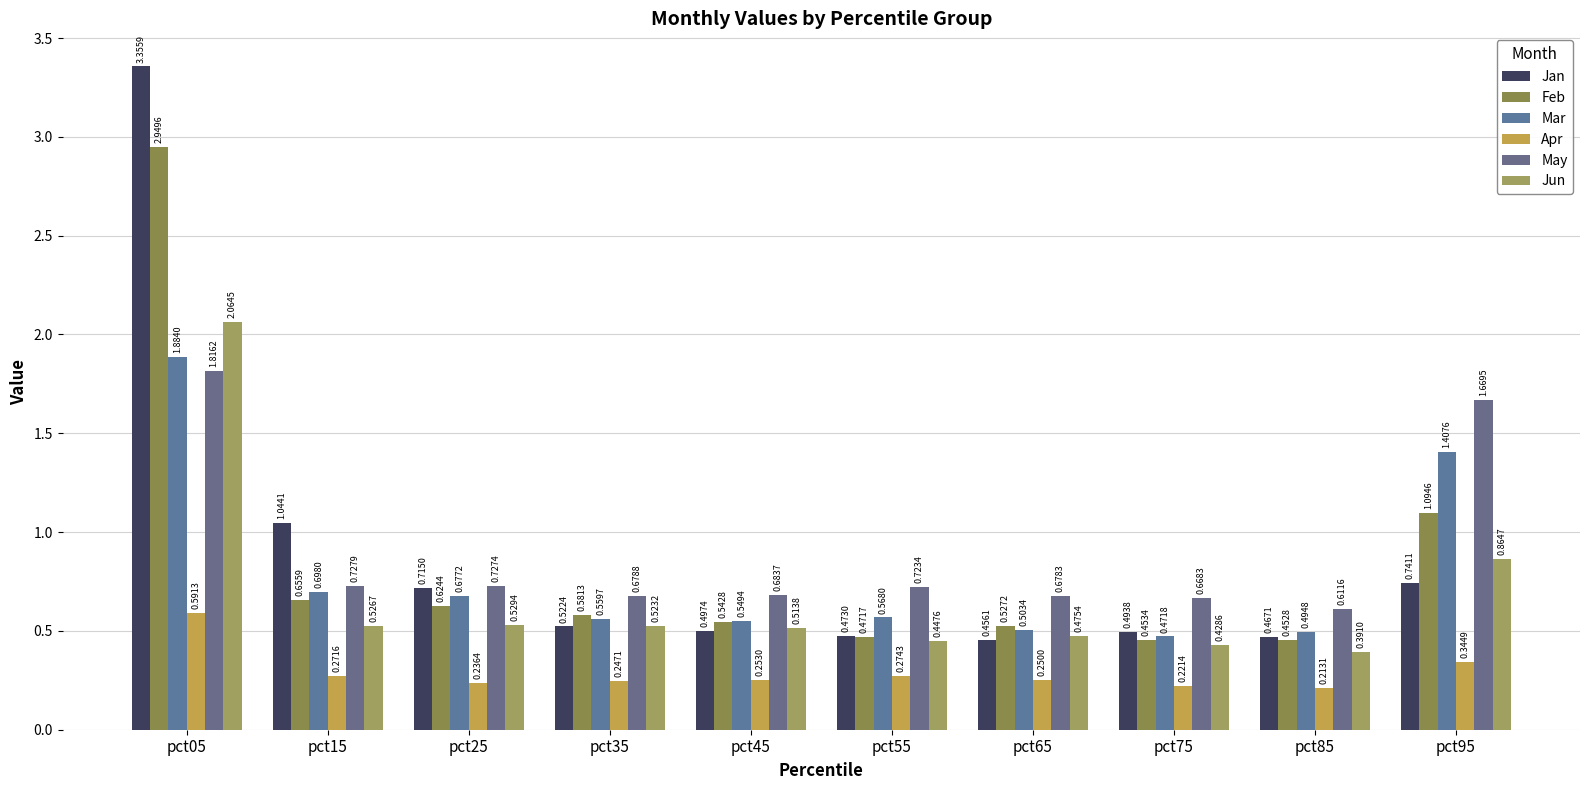

True or false: May has a value of 0.3 at pct35.

False